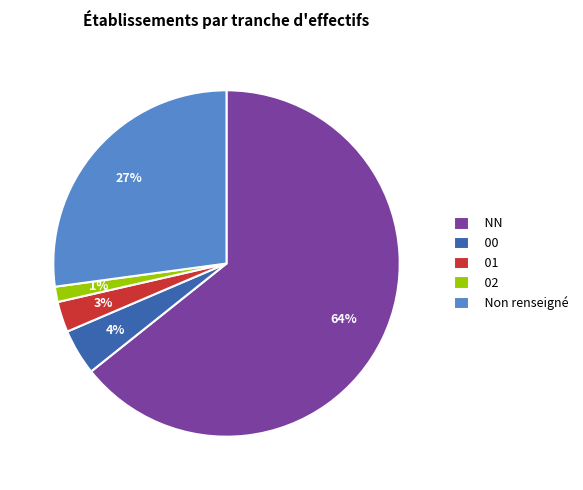

Which category accounts for the majority?

NN